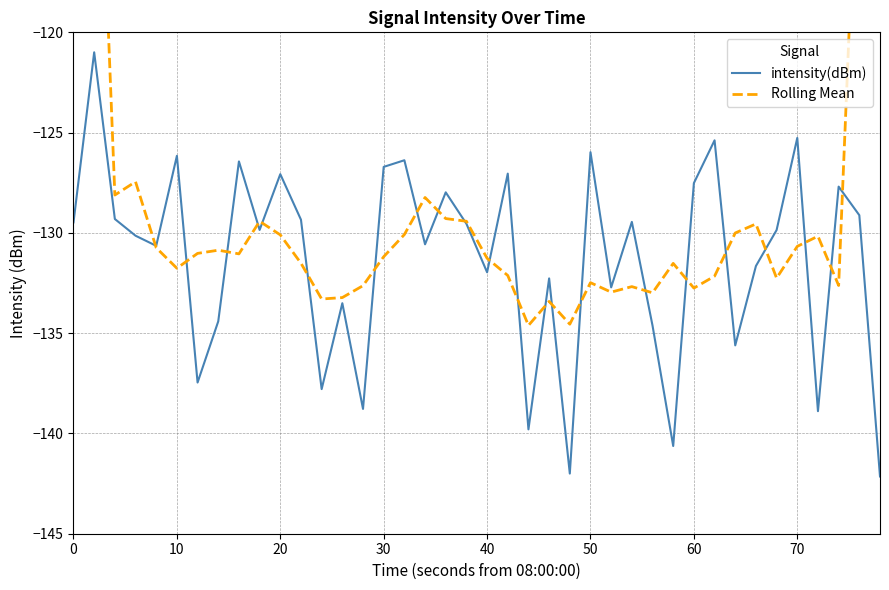

True or false: intensity(dBm) has a value of -126.0 at 50.

True